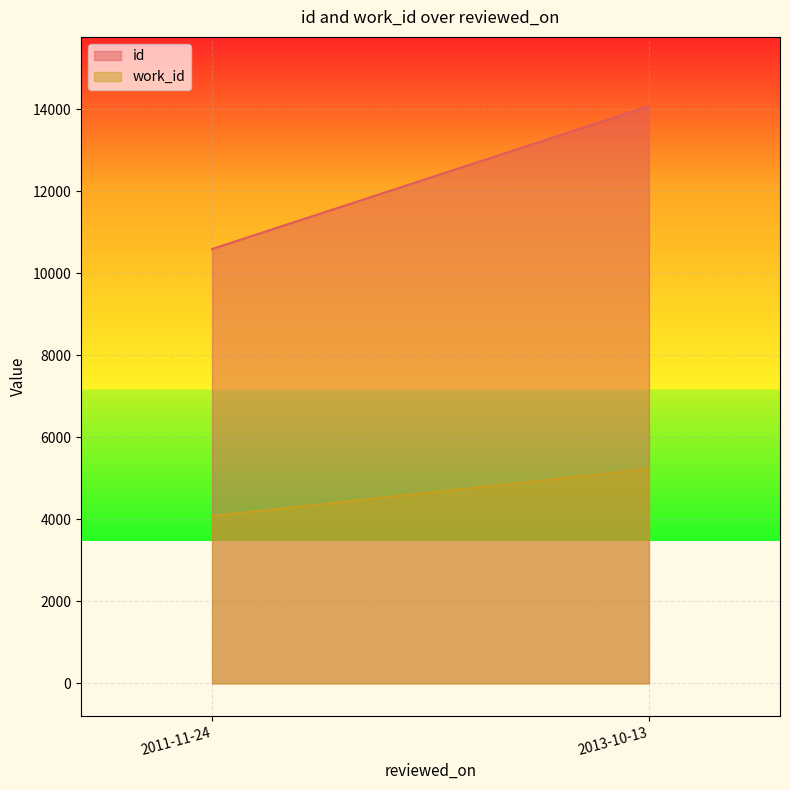

What is the sum of all work_id values?

9313.7